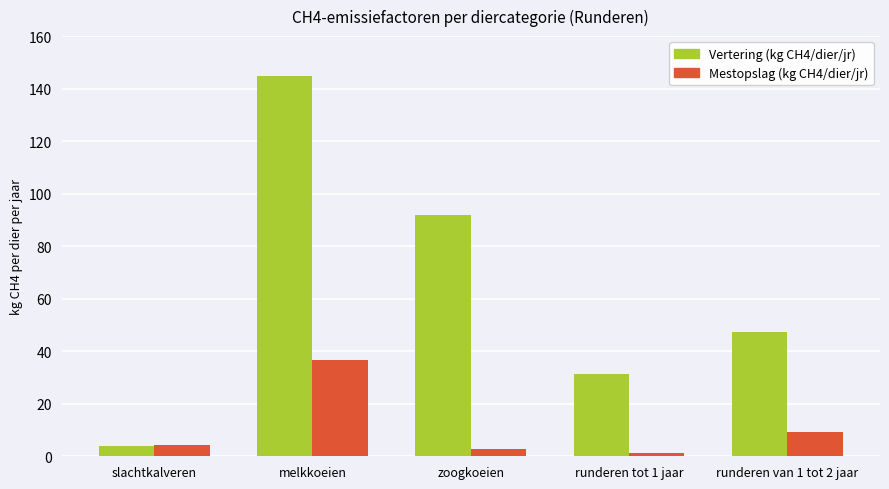

How many values in the Vertering (kg CH4/dier/jr) series exceed 47?

3